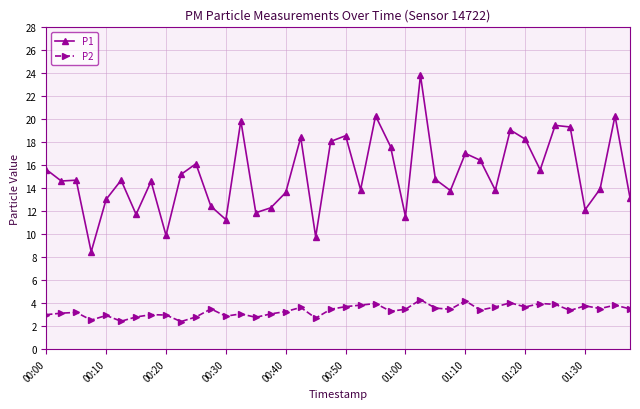

How many series are shown in this chart?

2